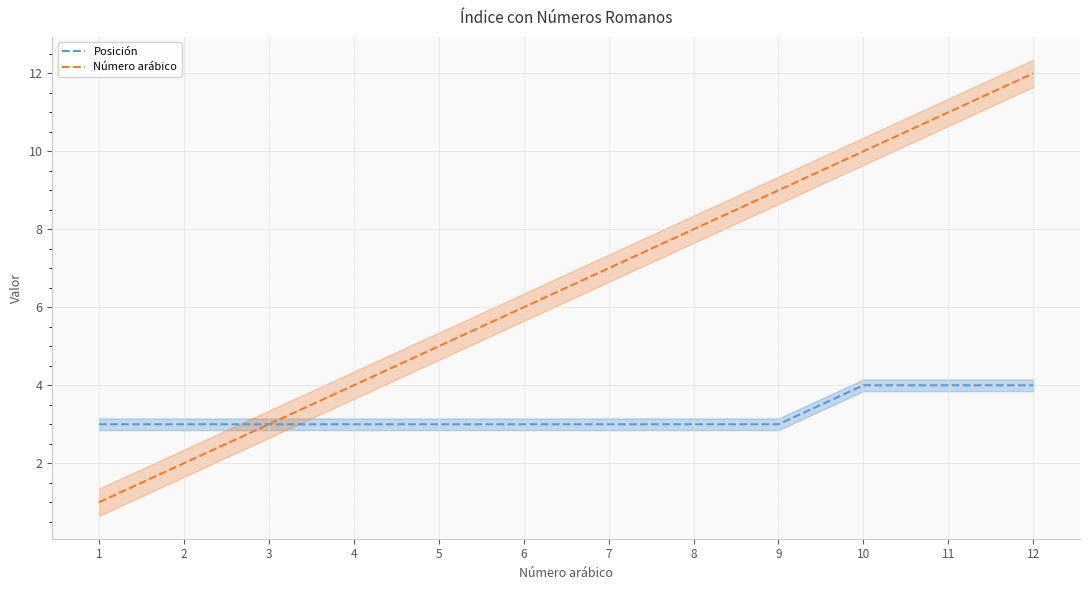

True or false: Número arábico and Posición intersect in this chart.

False